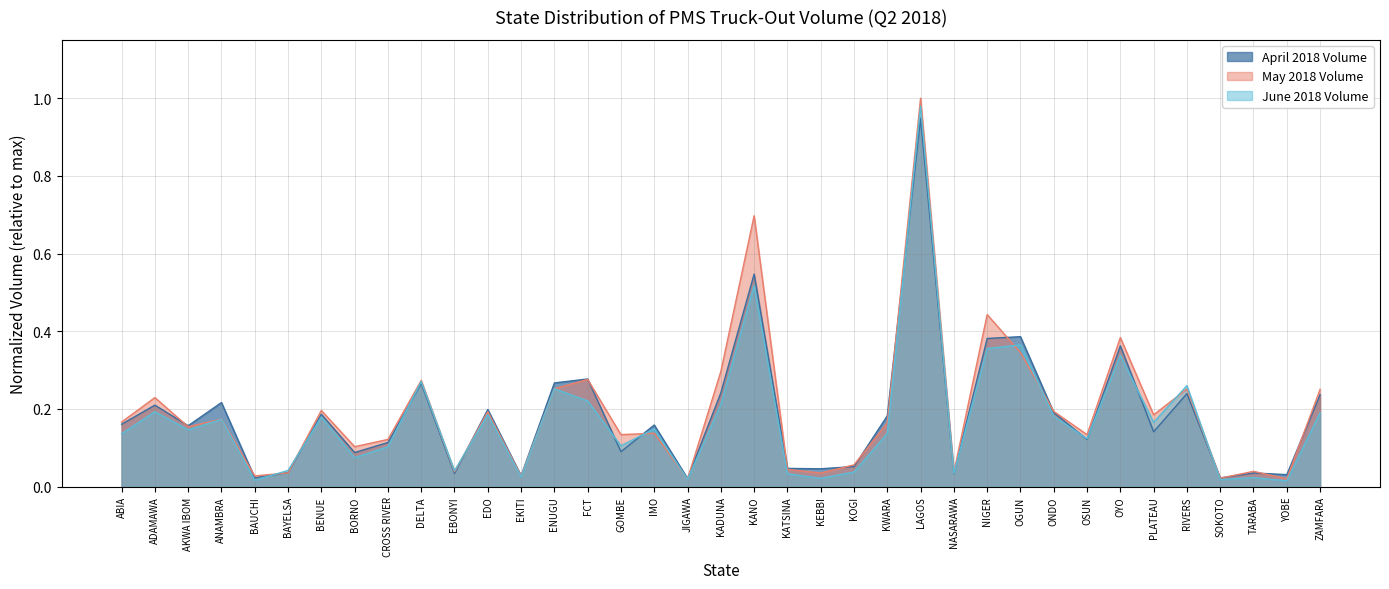

Which category has the highest value across all series?

LAGOS